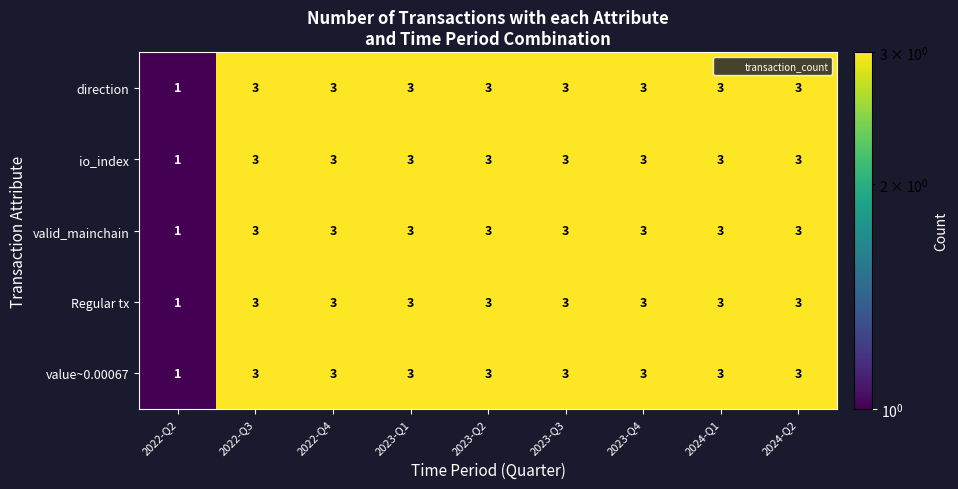

Is it true that io_index equals 4 at 2023-Q2?

False